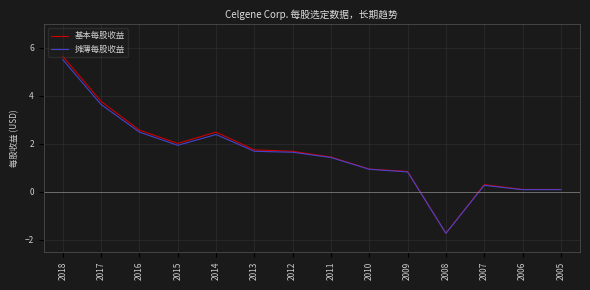

Is the value of 基本每股收益 at 2012 greater than the value of 摊薄每股收益 at 2010?

Yes